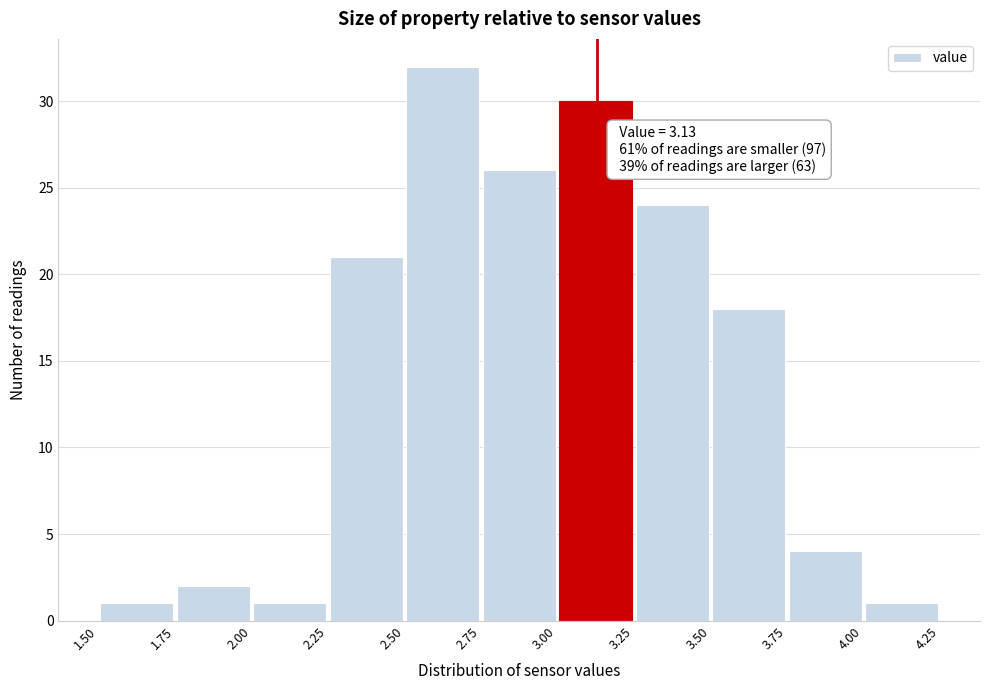

Over which range of the x-axis is the bar tallest?

2.50 to 2.75